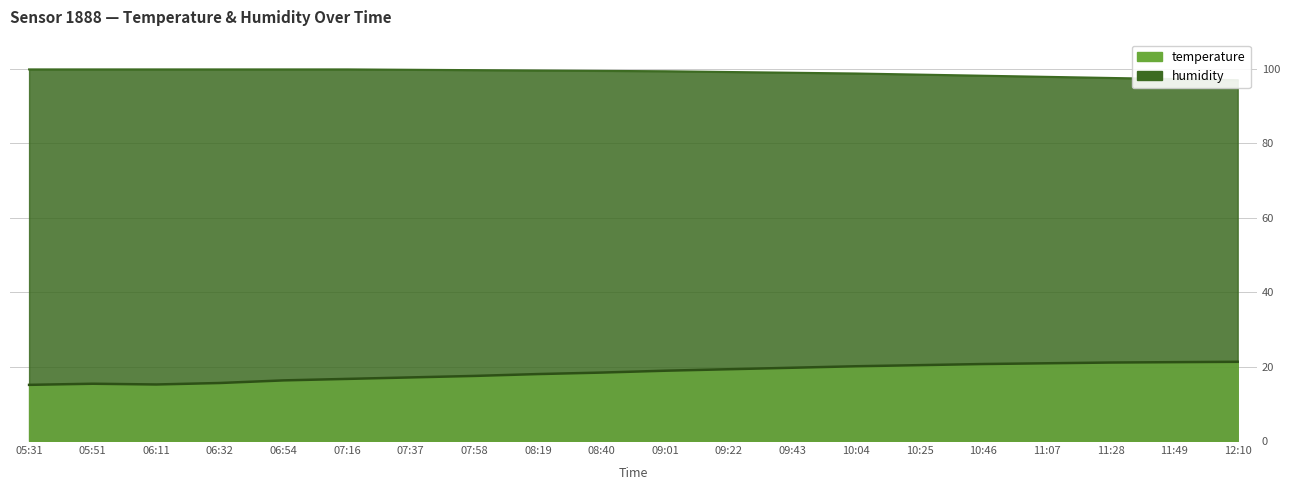

At how many categories does at least one series exceed 85?

20